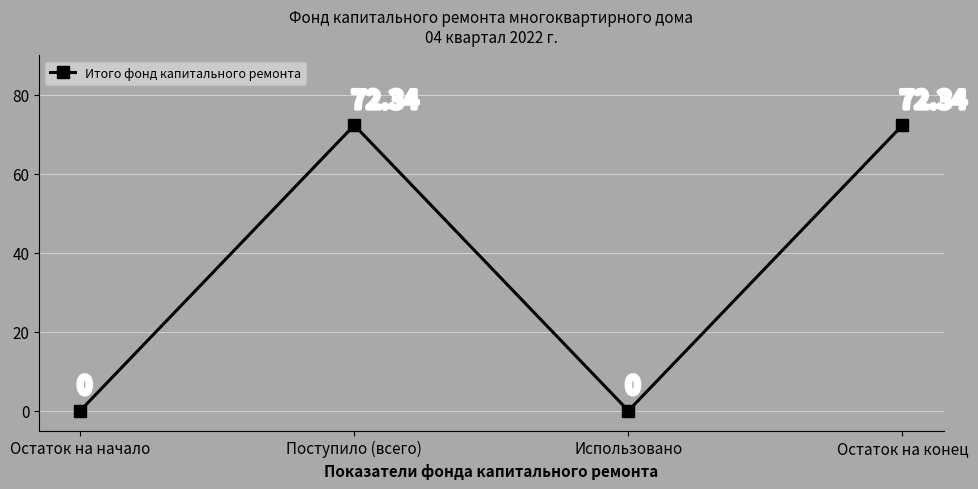

Reading right to left, list all the values displayed in this chart.

72.3	0.0	72.3	0.0